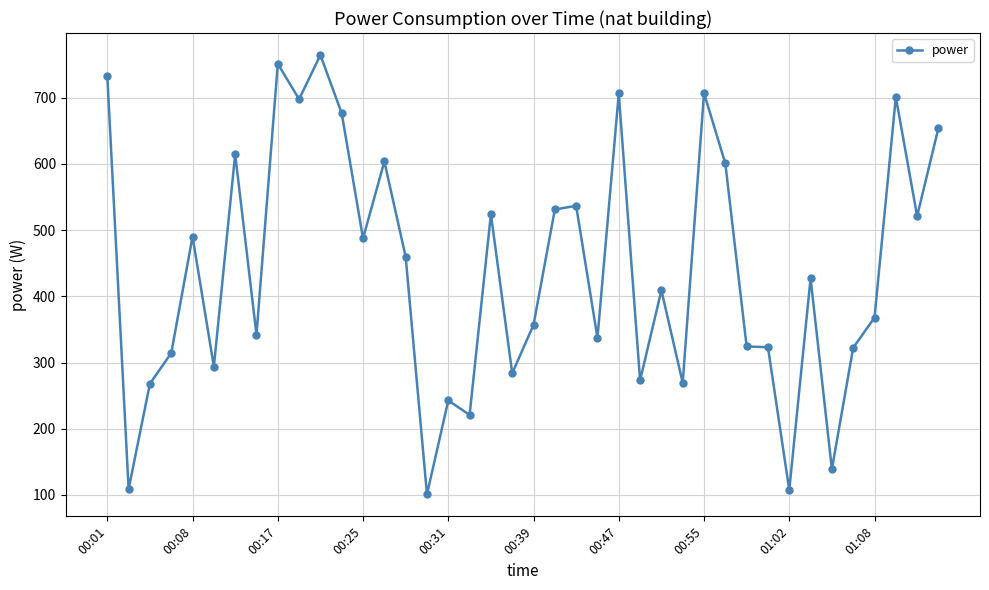

What is the value of the 13th point from the left?

487.4